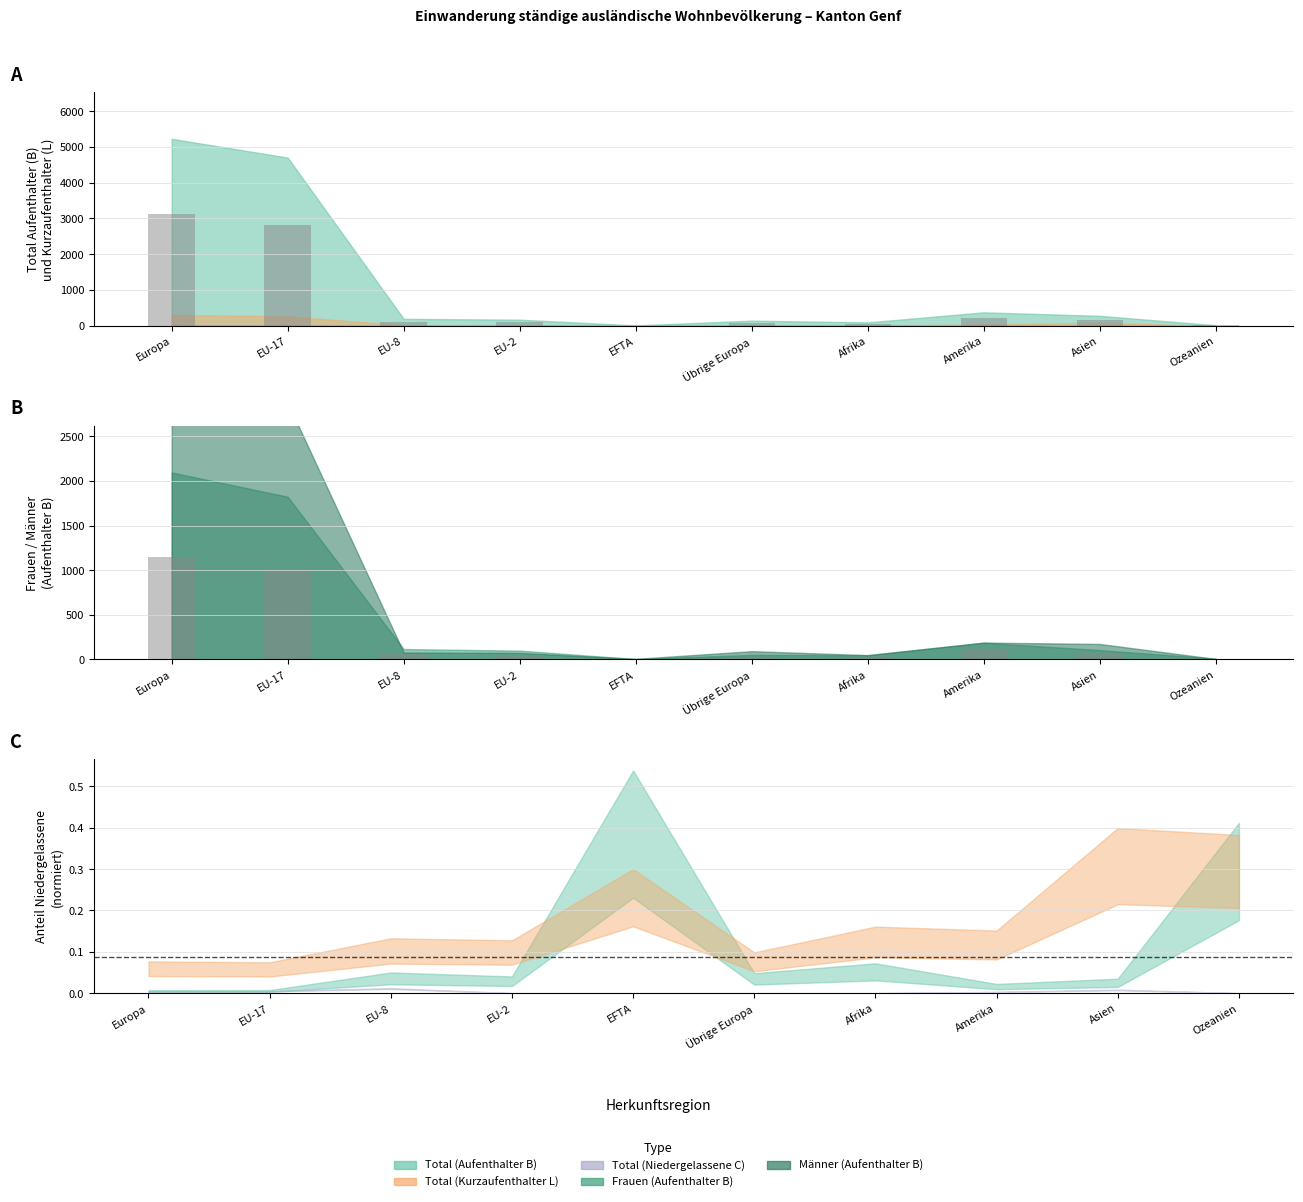

Where is Total (Niedergelassene C) nearest to the value 11?

EU-17